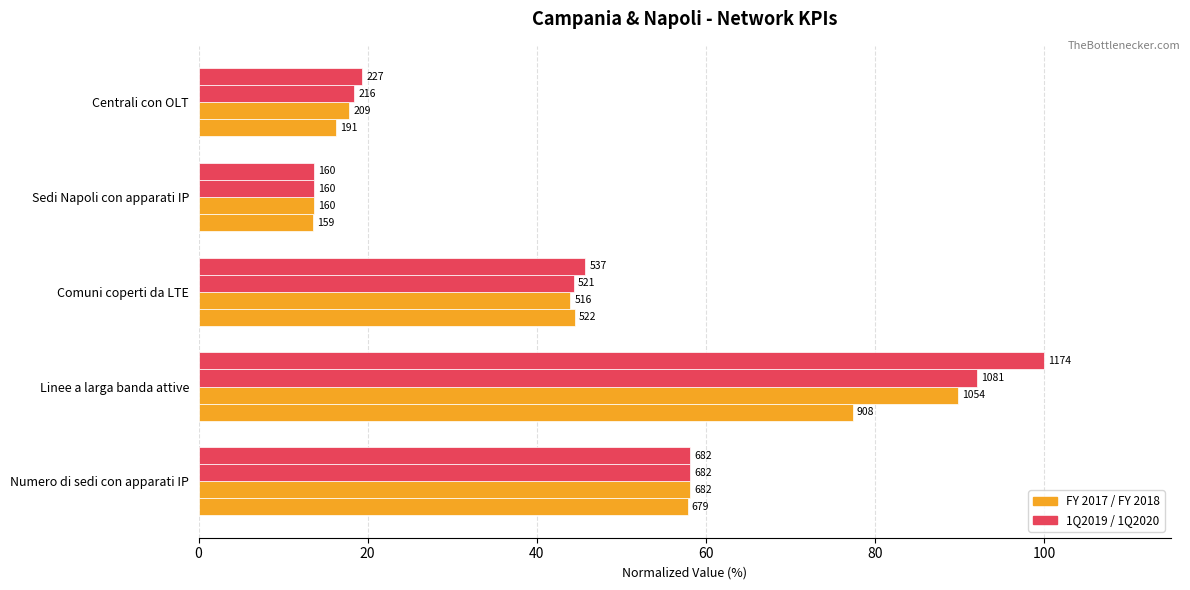

What is the value of the 1Q2019 bar at the 1st from the left?

58.1